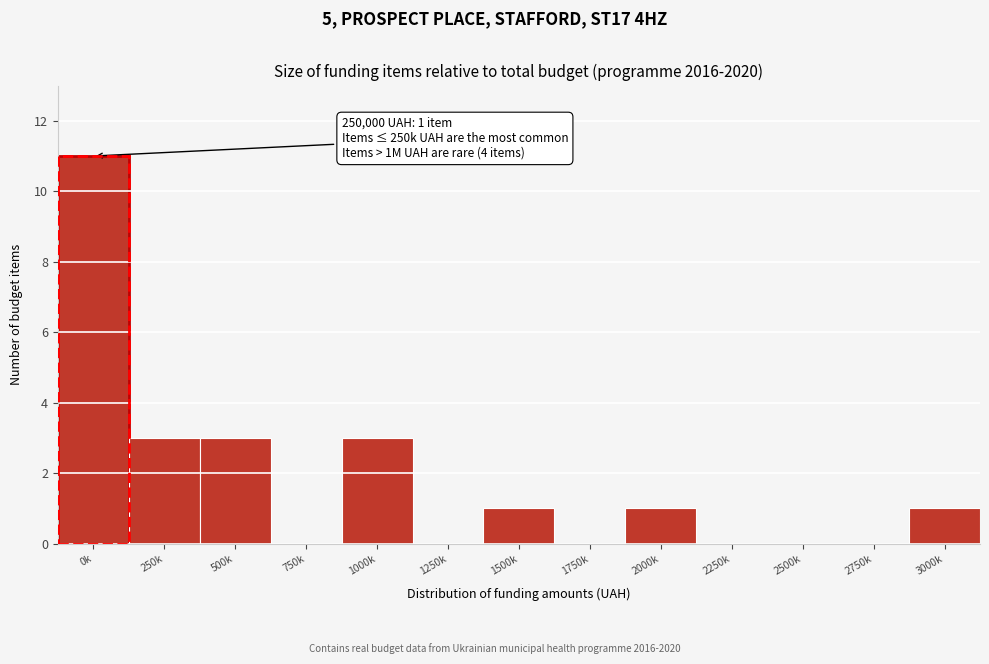

Reading right to left, what are all the values shown in this chart?

3000k=1	2750k=0	2500k=0	2250k=0	2000k=1	1750k=0	1500k=1	1250k=0	1000k=3	750k=0	500k=3	250k=3	0k=11